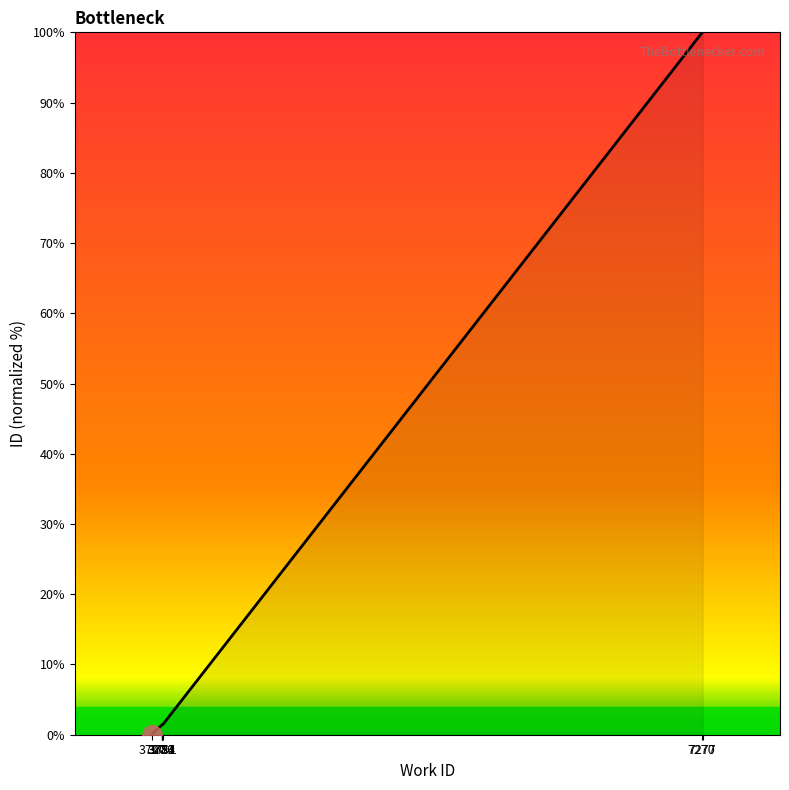

Read the value at 7270.

99.9